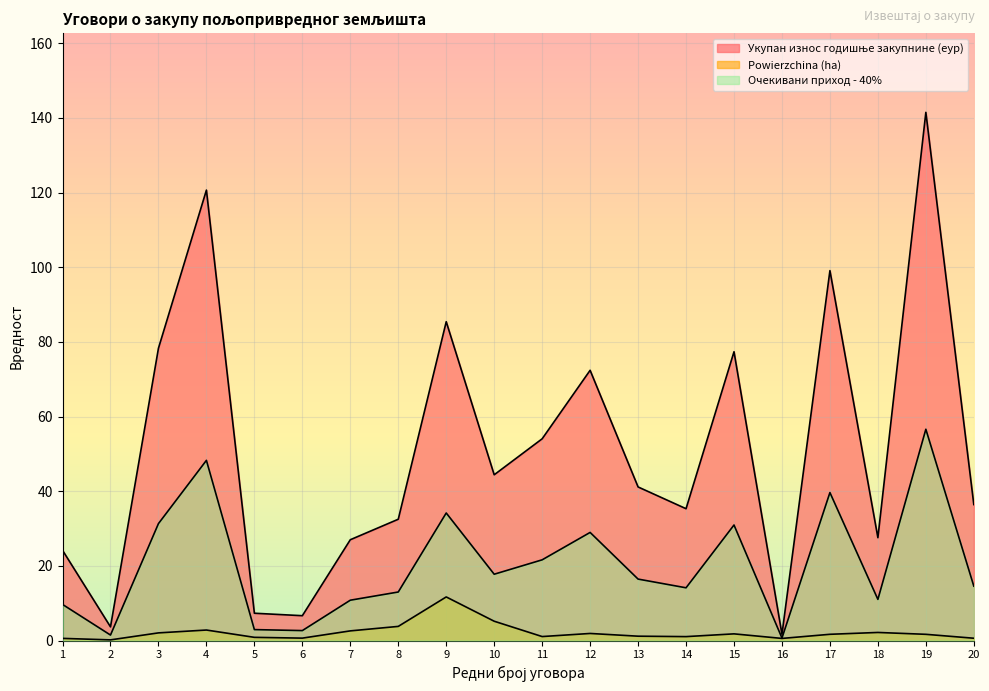

How many lines are shown in the chart?

3